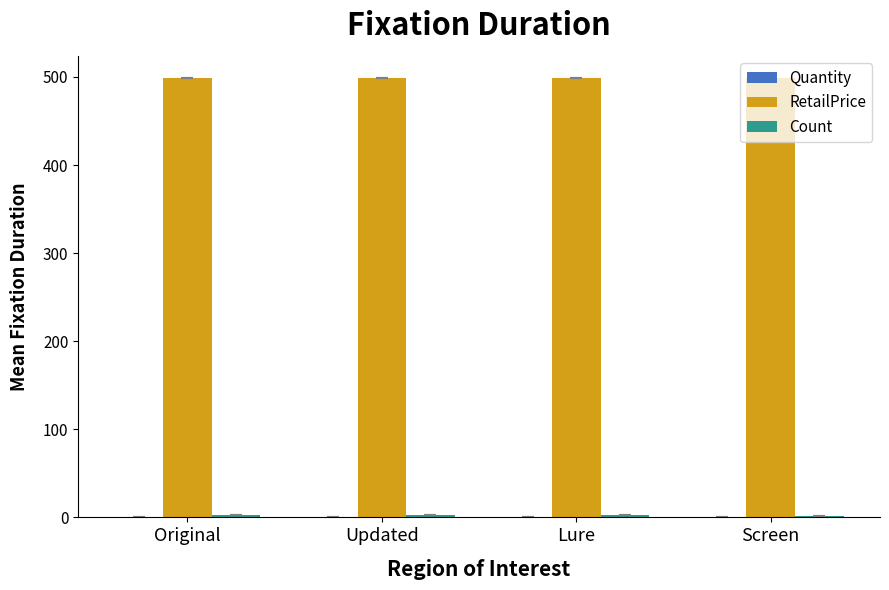

Does the chart contain stacked bars?

No